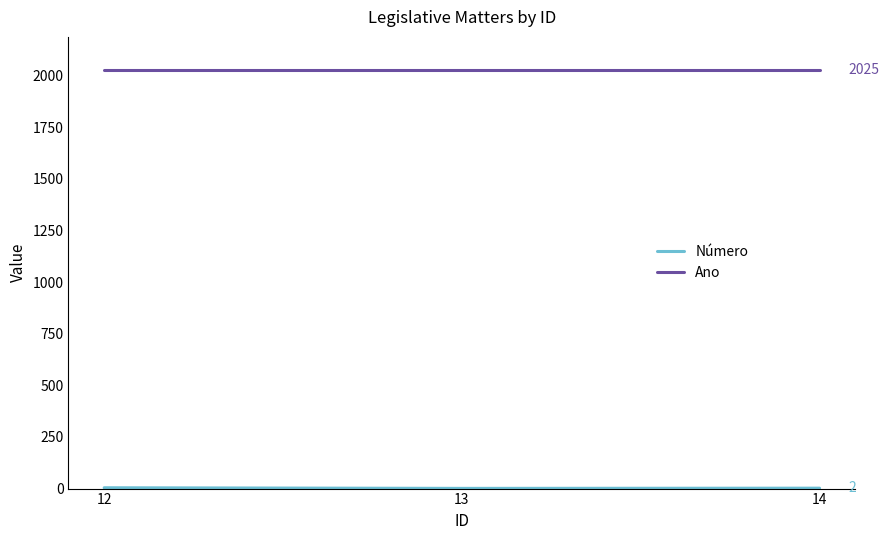

What is the highest value of the Ano series?

2025